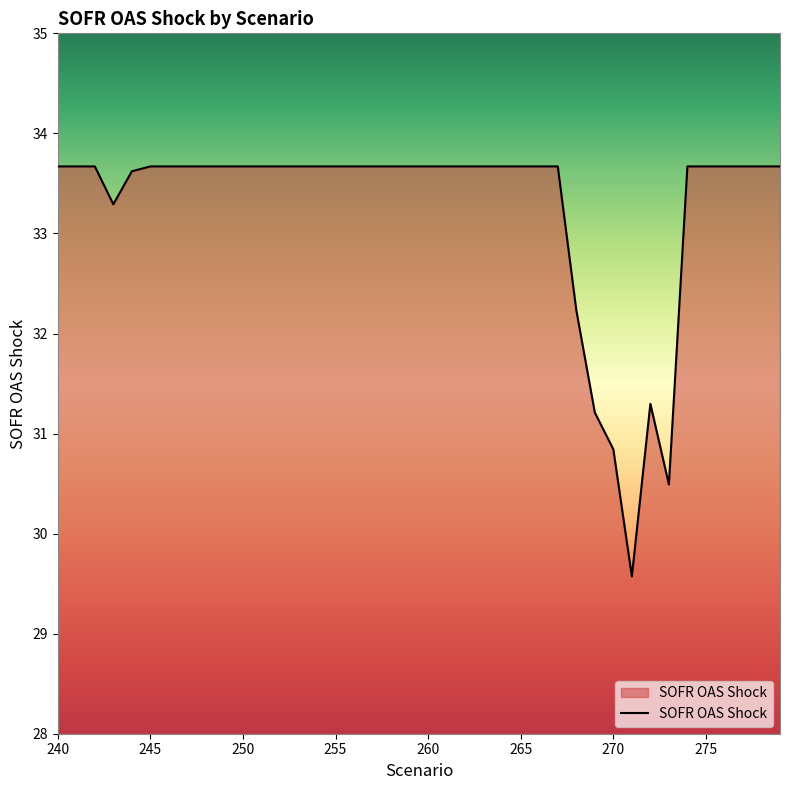

How many series are shown in this chart?

1